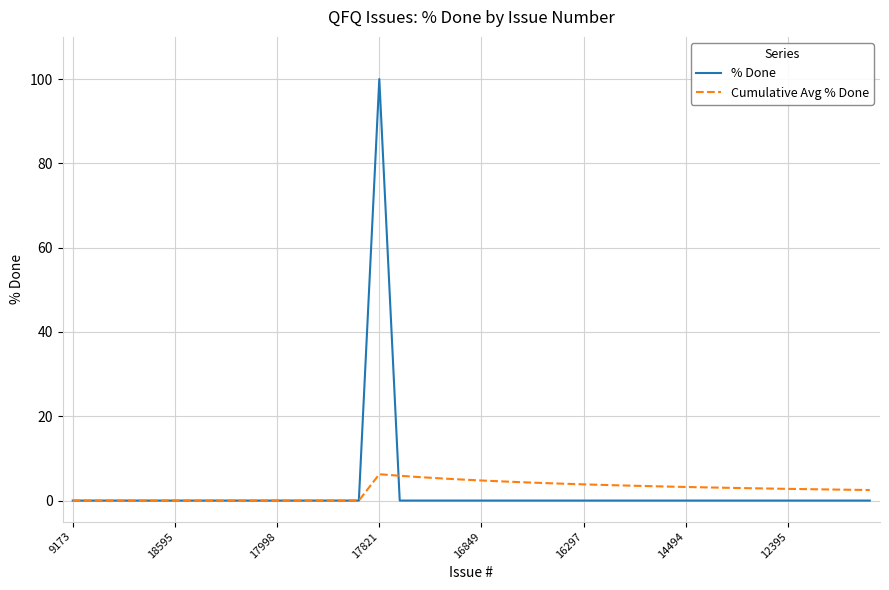

What is the greatest value displayed?

100.0